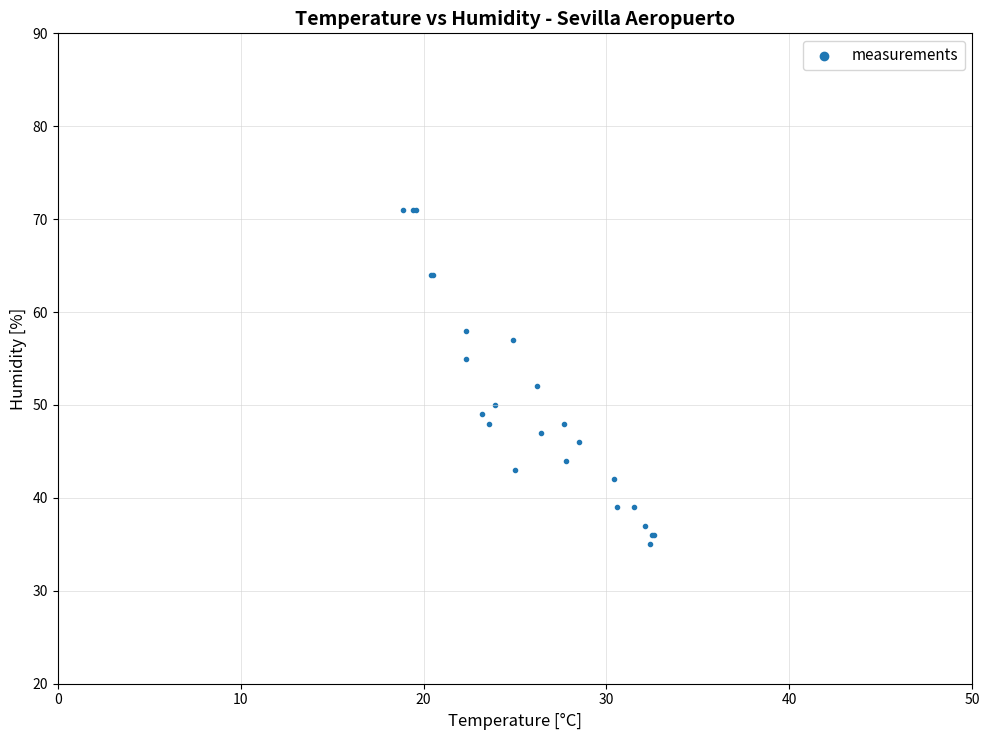

What Y value in the scatter plot is closest to 53?

52